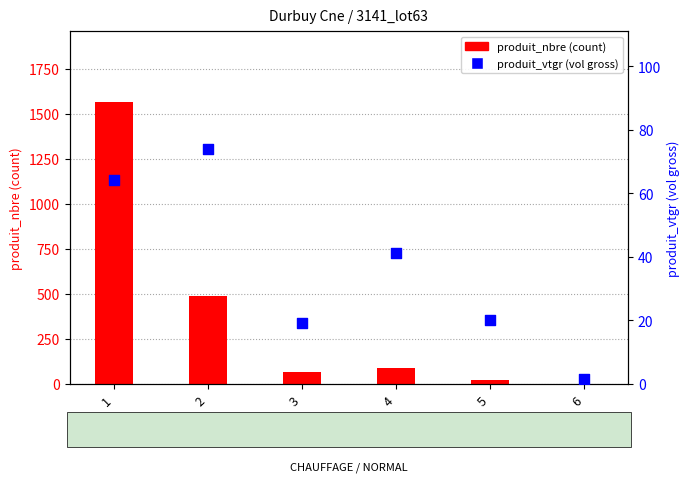

Which series contains the lowest Y value?

produit_nbre